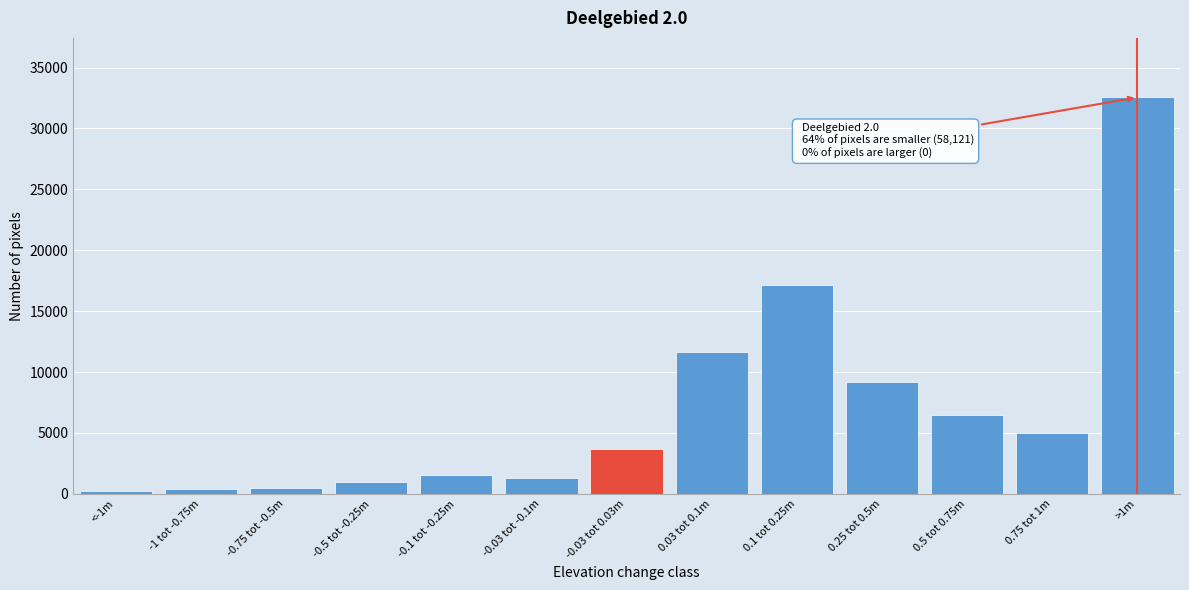

What is the change in value from 0.03 tot 0.1m to 0.75 tot 1m?

-6633